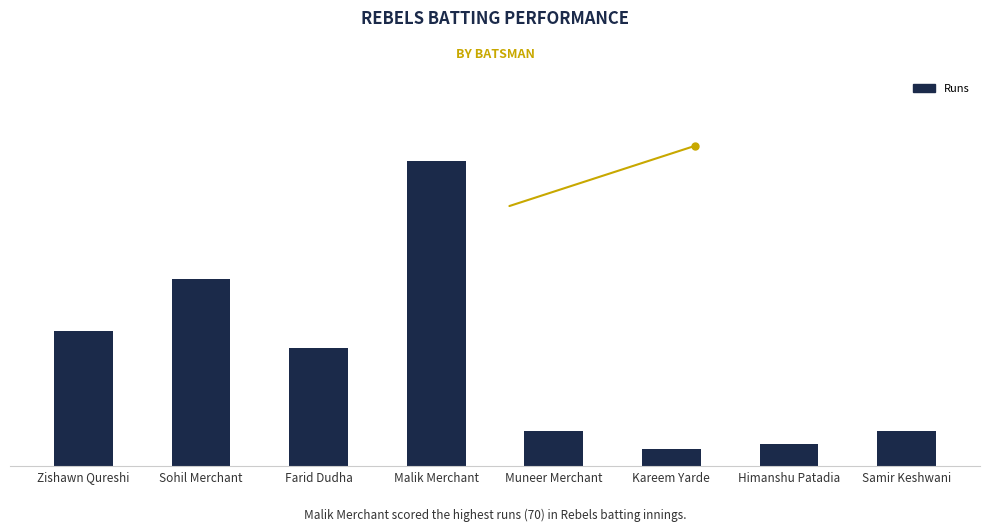

Count the number of categories in the chart.

8